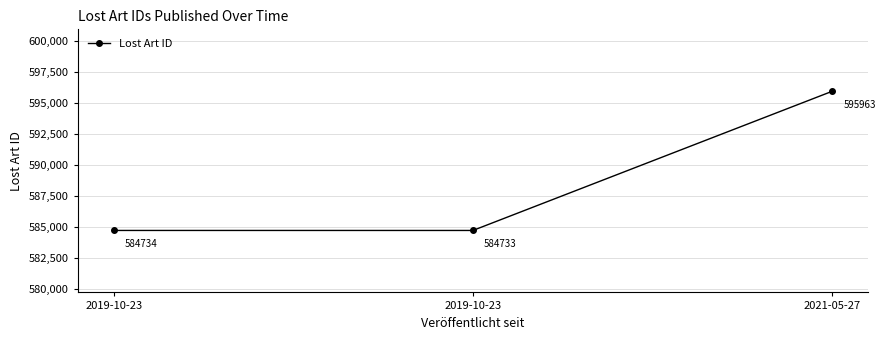

Reading left to right, extract all data points from this chart.

584734	584733	595963